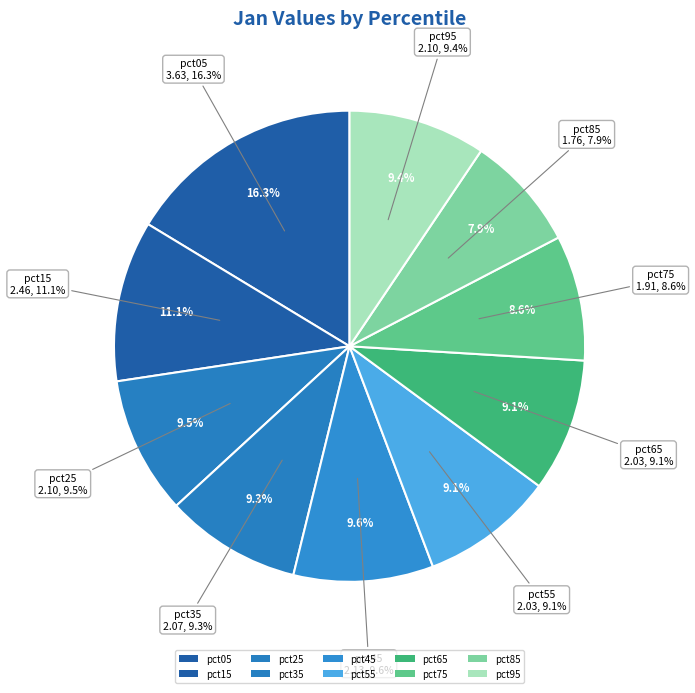

Rank the categories by value from lowest to highest.

pct85, pct75, pct55, pct65, pct35, pct95, pct25, pct45, pct15, pct05